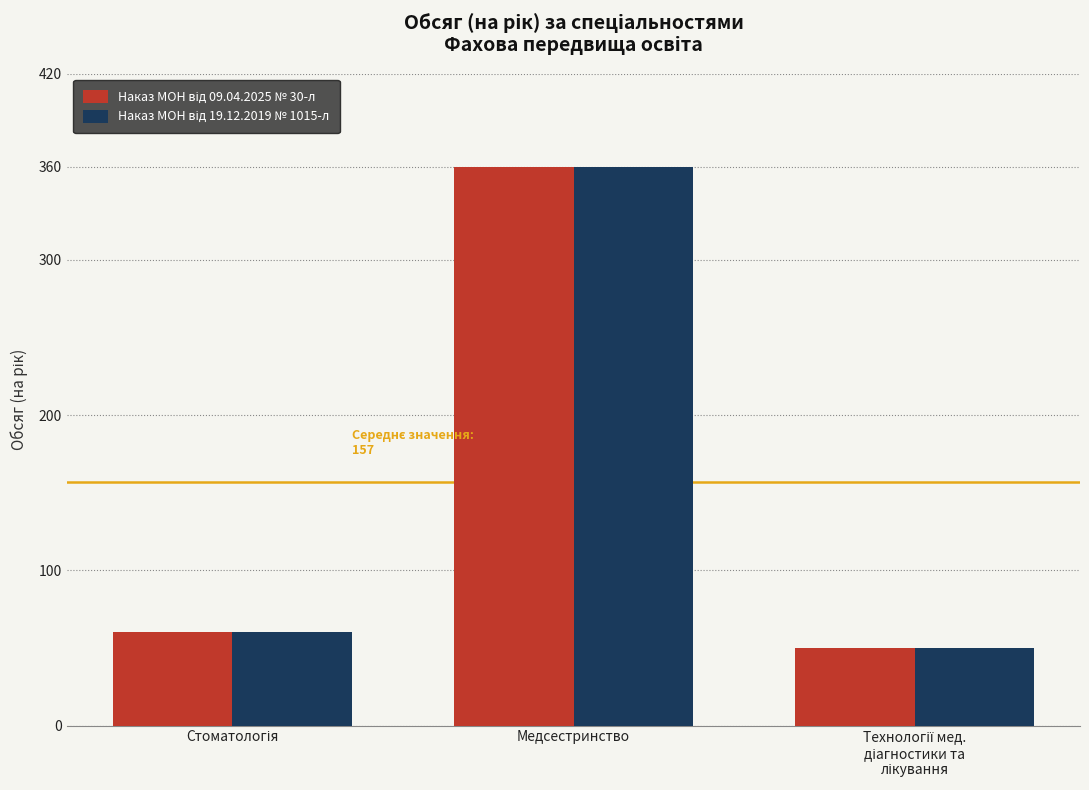

How many categories are shown in the chart?

3